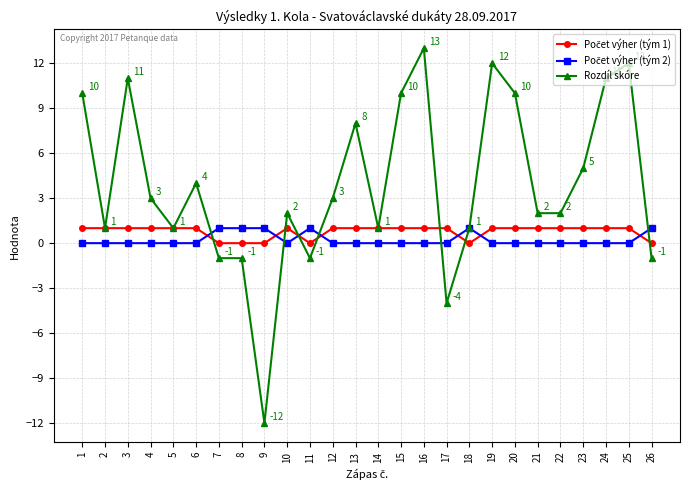

True or false: Rozdíl skóre has a value of 5 at 19.

False